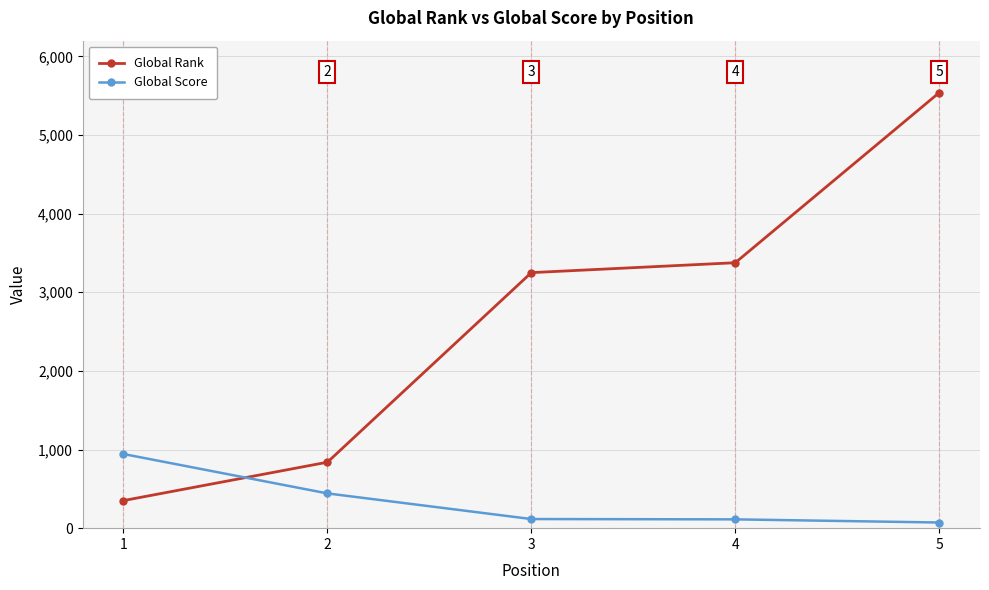

How many lines are shown in the chart?

2